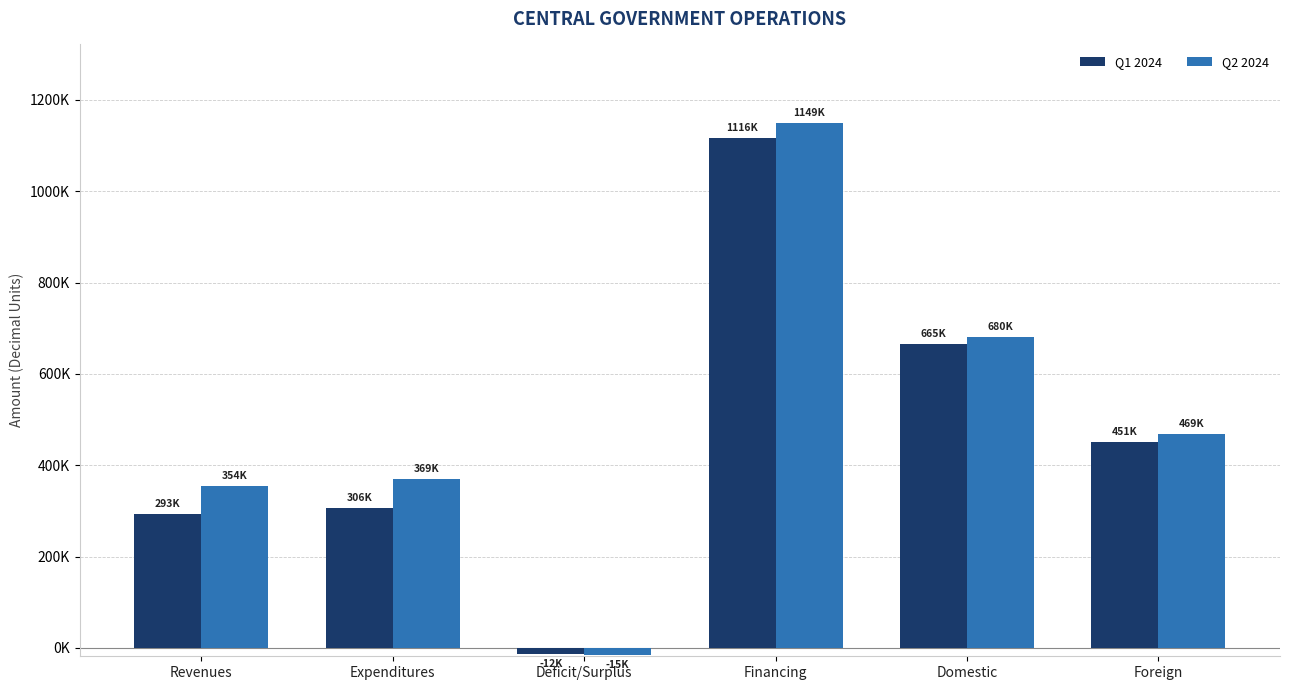

What is the maximum value for Q2 2024?

1149209.6